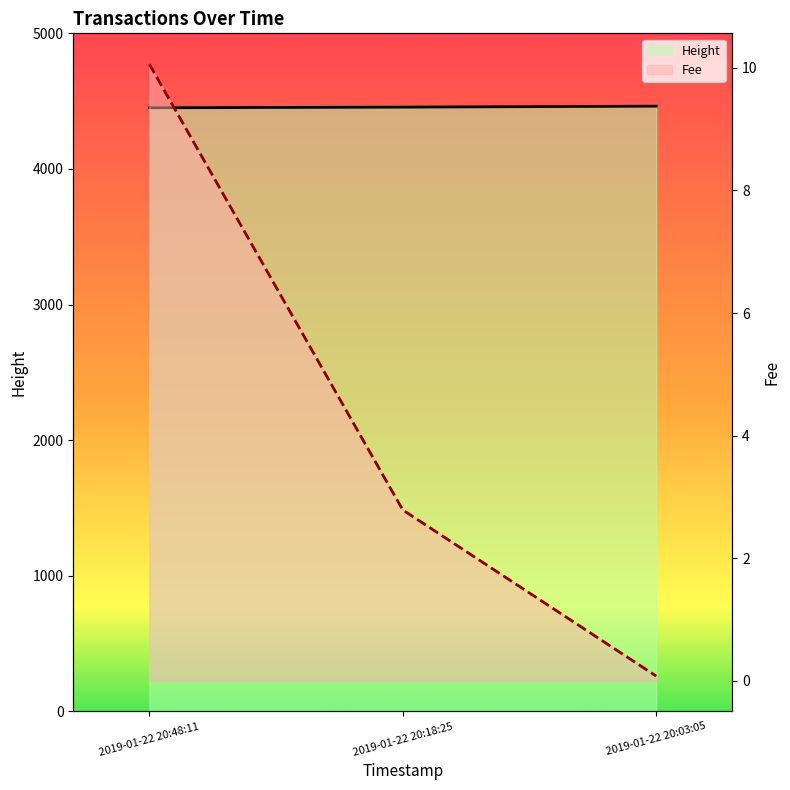

Which category has the lowest value in the Fee series?

2019-01-22 20:03:05